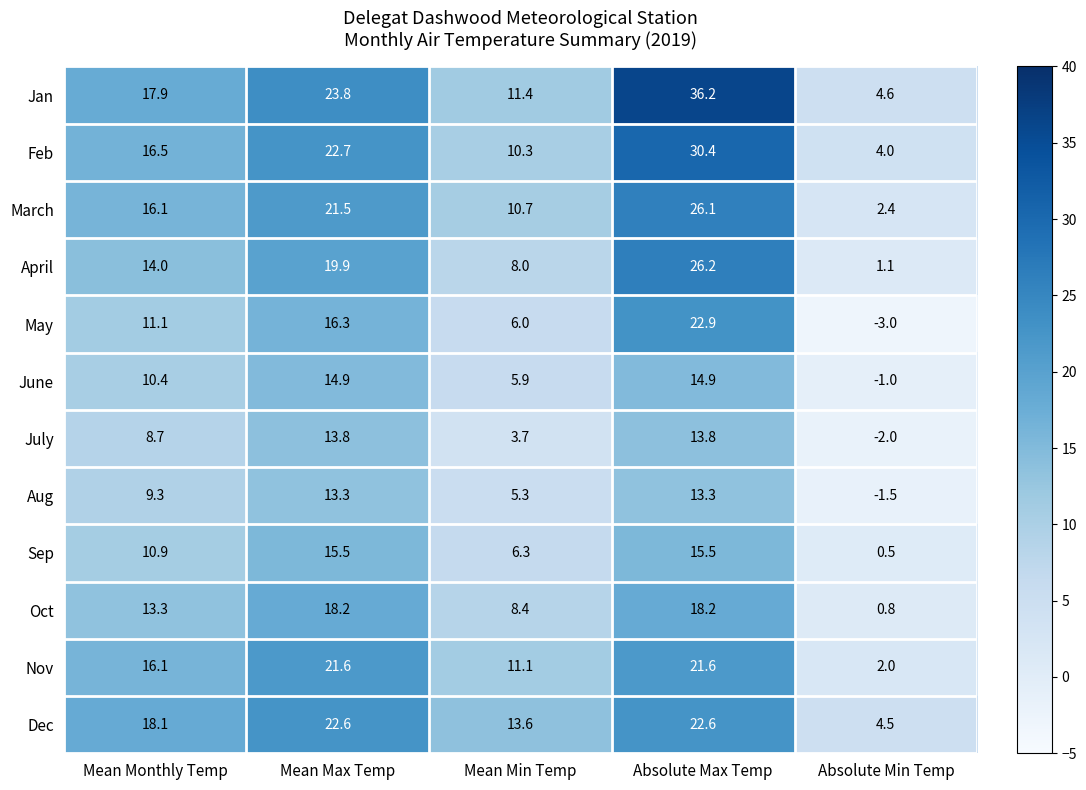

What is the minimum value for April?

1.1